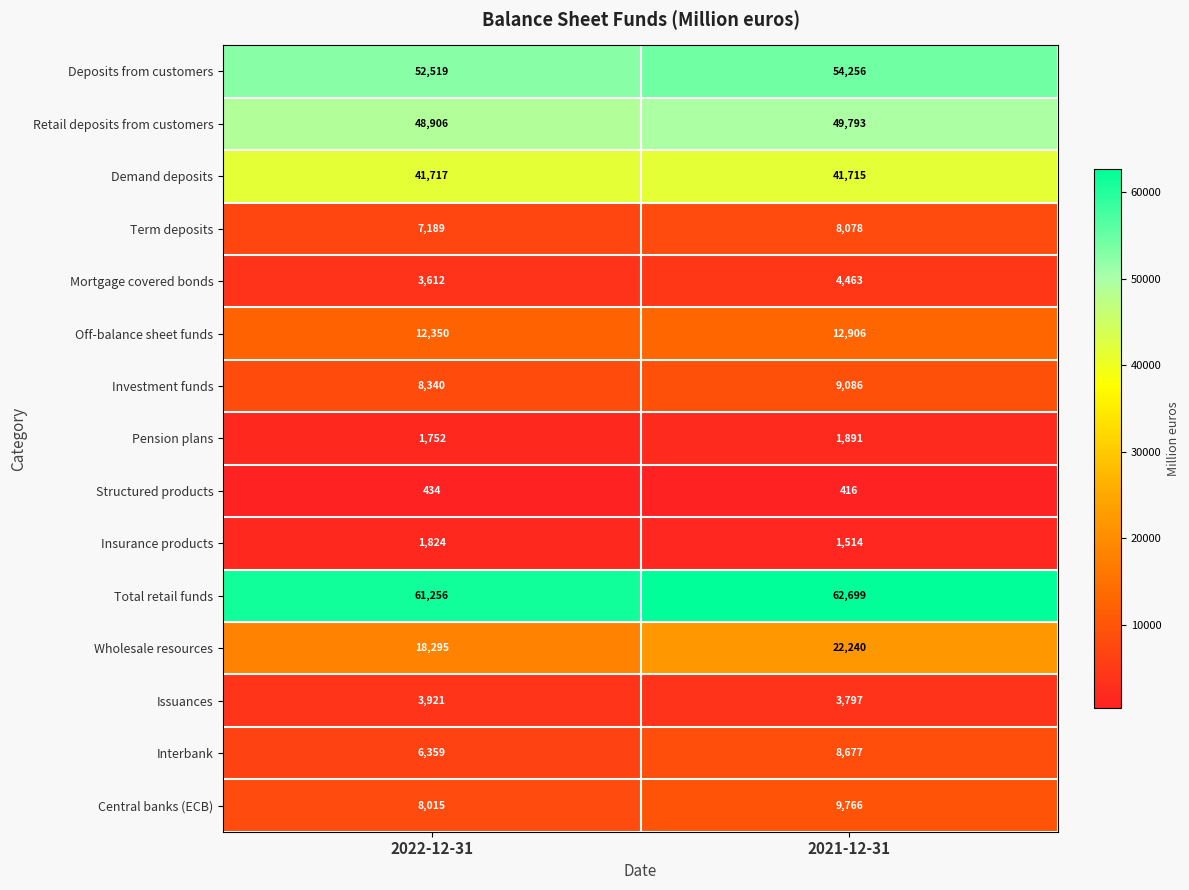

At how many categories does at least one series exceed 16672?

2